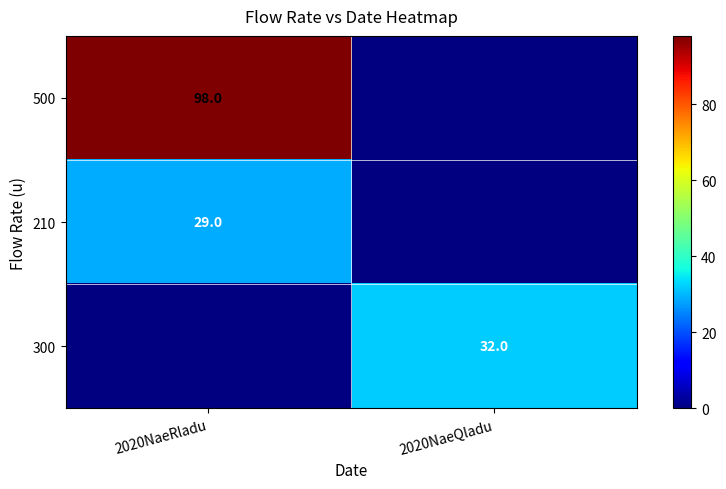

Is the value of 300 at 2020NaeQladu greater than the value of 500 at 2020NaeRladu?

No